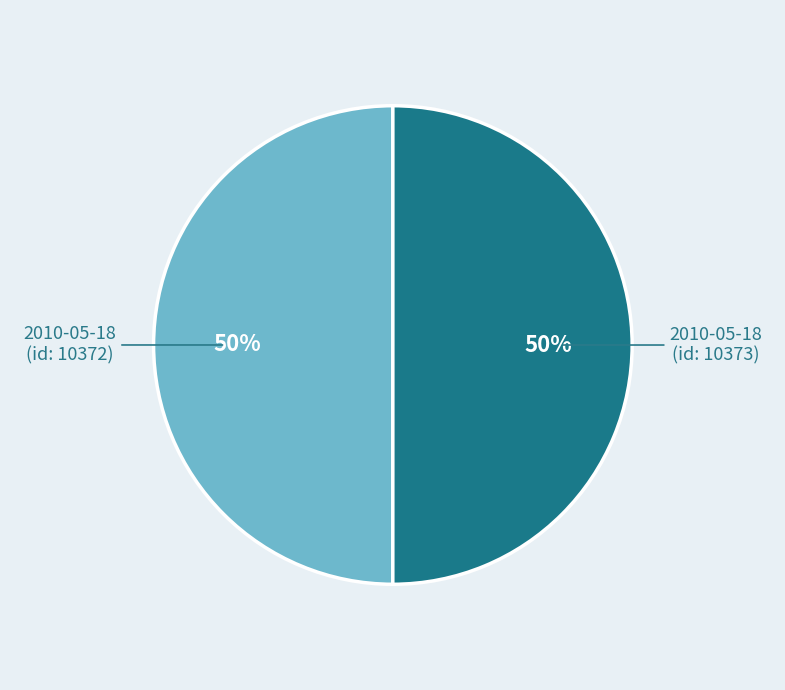

What percentage is the 2010-05-18 (id: 10372) slice, to the nearest percent?

50%